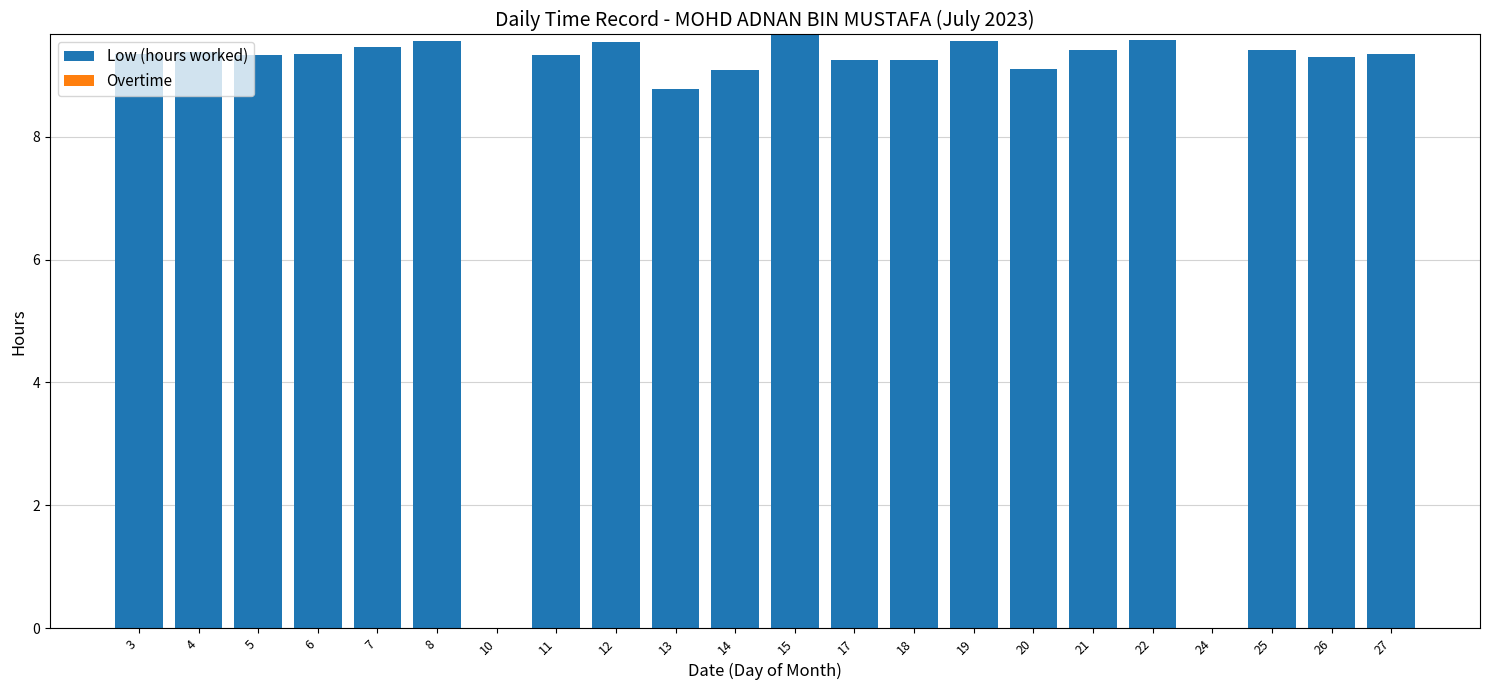

True or false: the data shows 9.6 at 8.

True